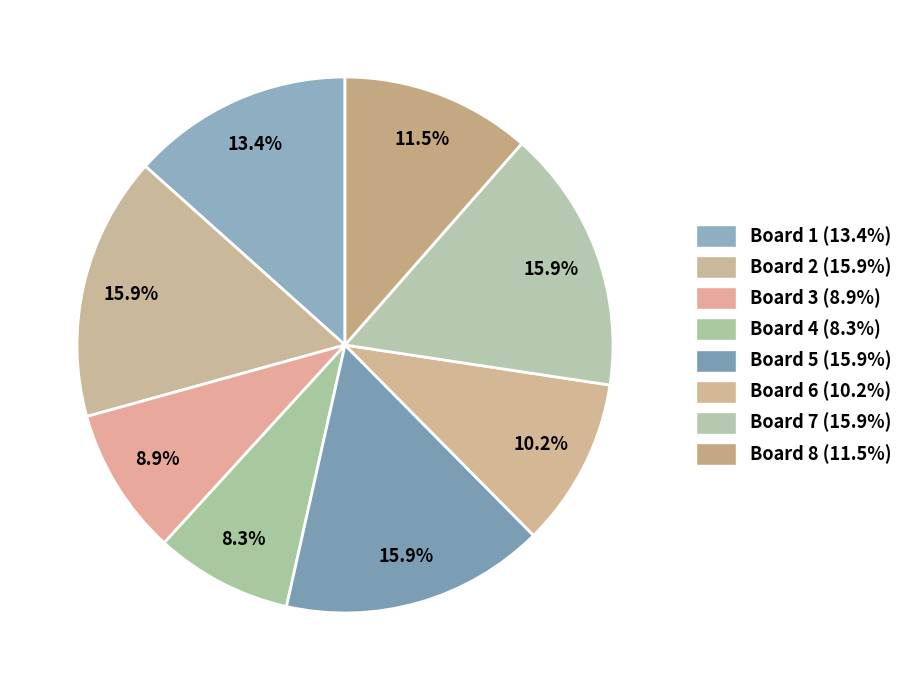

How many segments does this pie chart have?

8